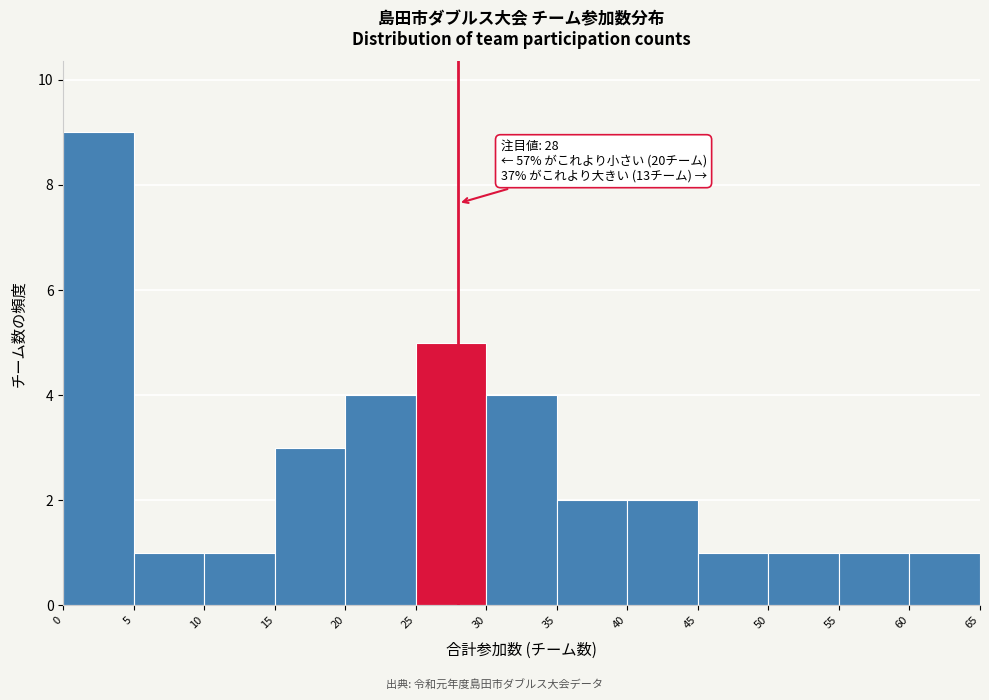

Over which range of the x-axis is the bar tallest?

0 to 5